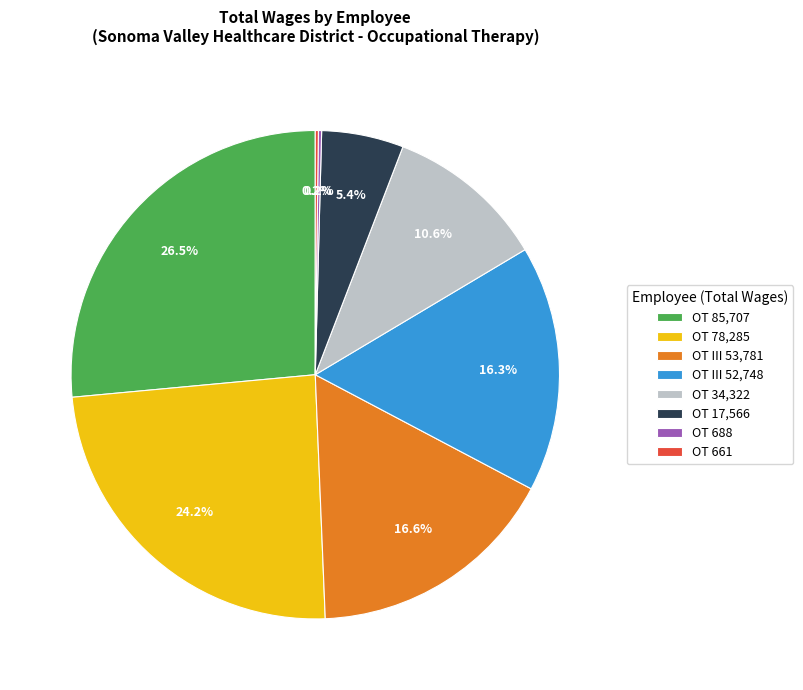

Which slice is the largest?

OT 85,707